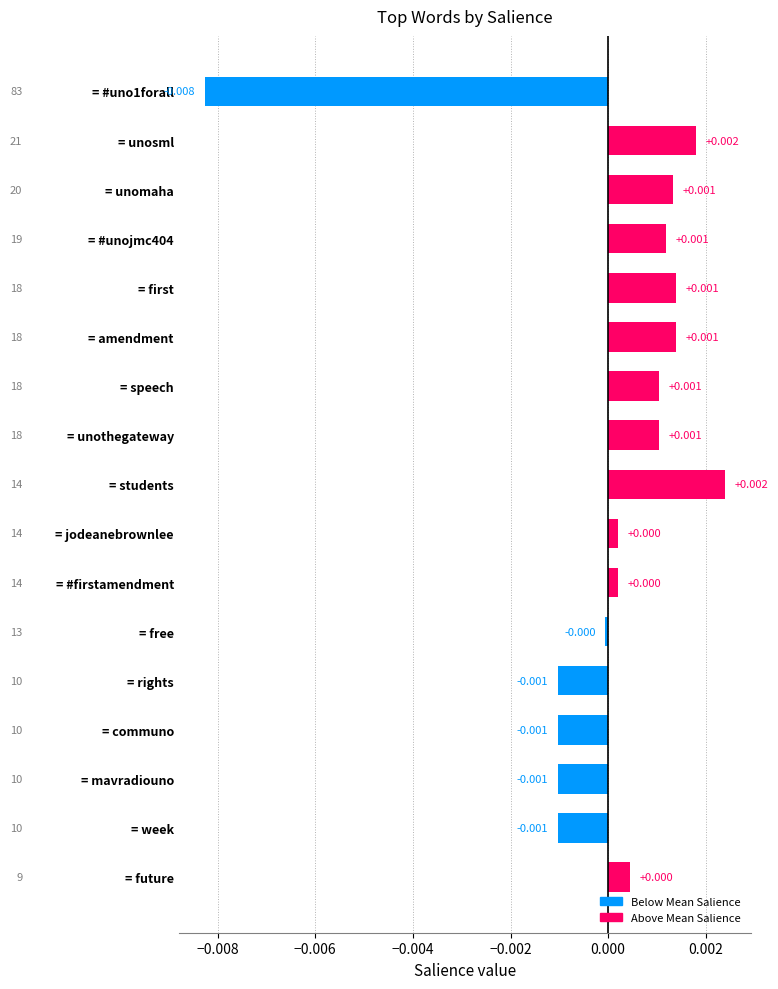

Are the bars grouped side by side (vs. stacked)?

No